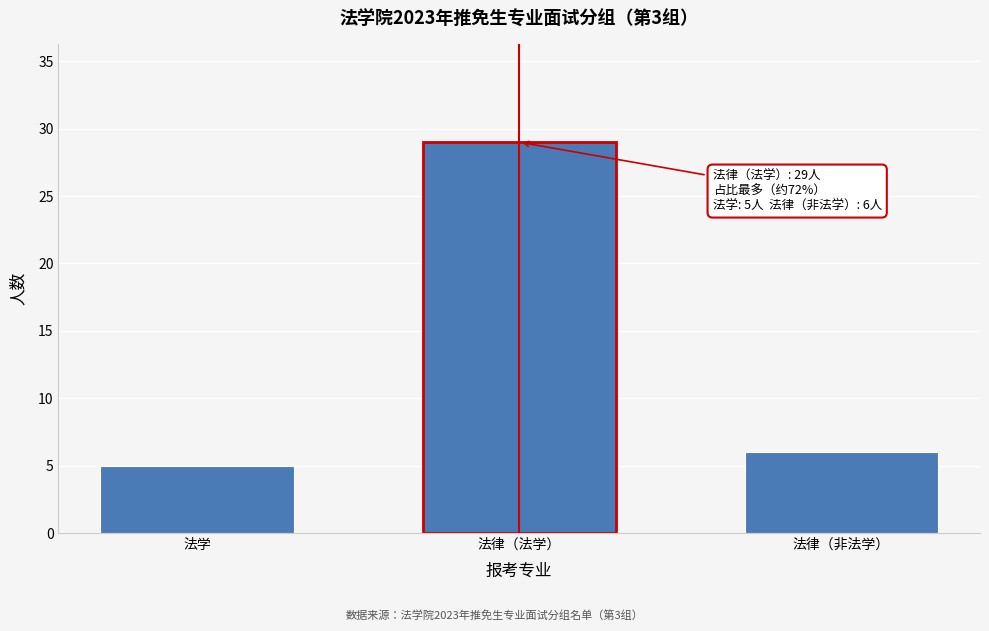

Reading right to left, what are all the values shown in this chart?

6	29	5